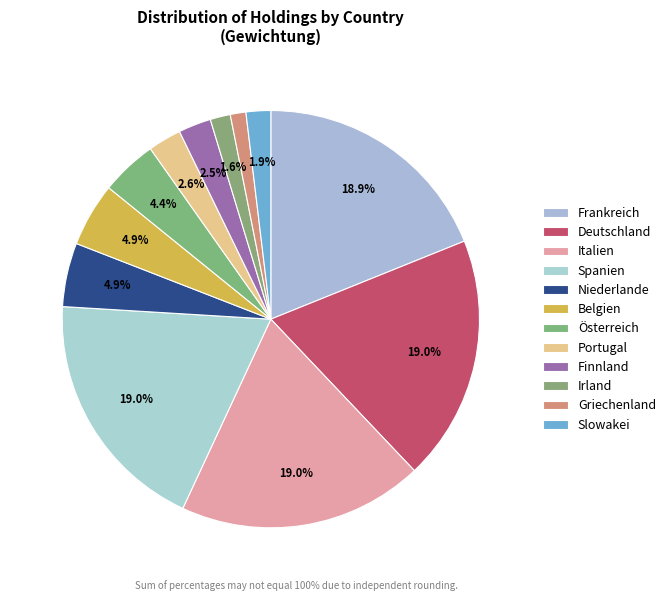

How many segments does this pie chart have?

12